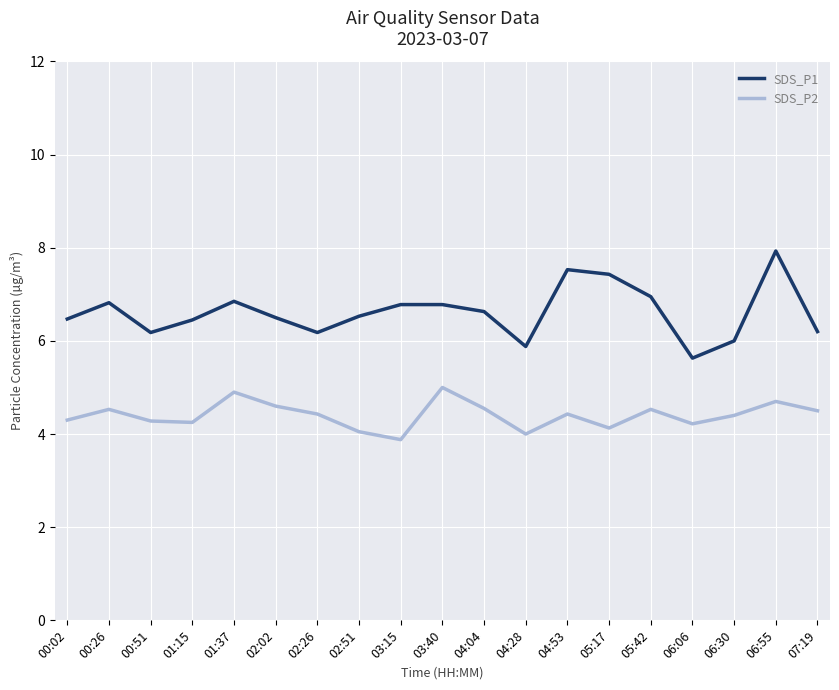

Rank the series by their average value, from highest to lowest.

SDS_P1, SDS_P2